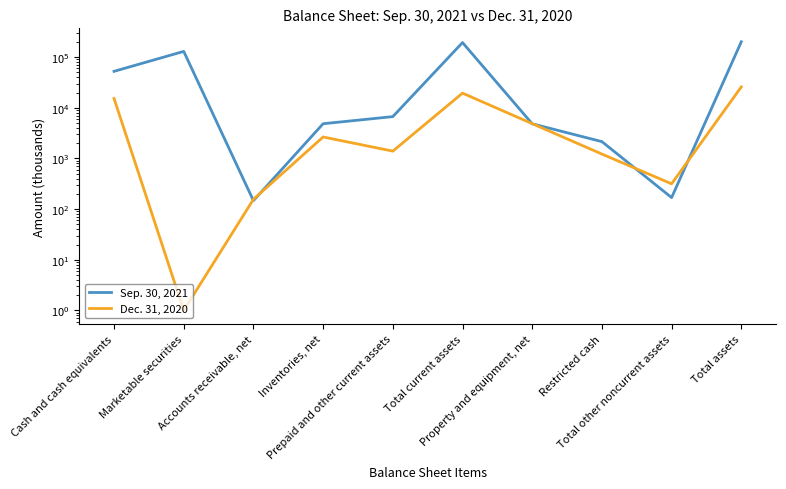

Read the Dec. 31, 2020 value at Inventories, net, to the nearest 50.

2650